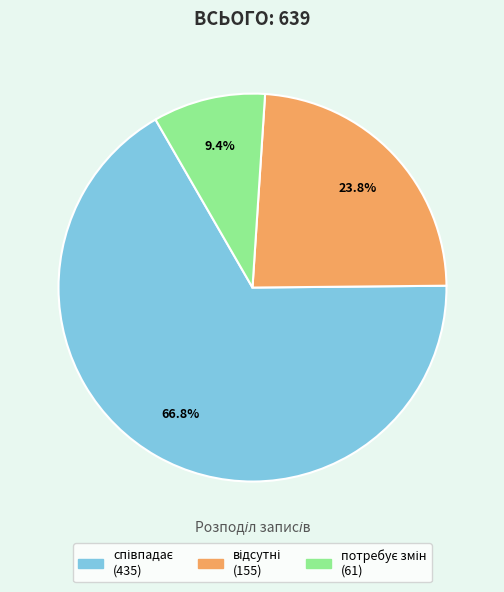

Is there any slice that represents more than half of the pie?

Yes